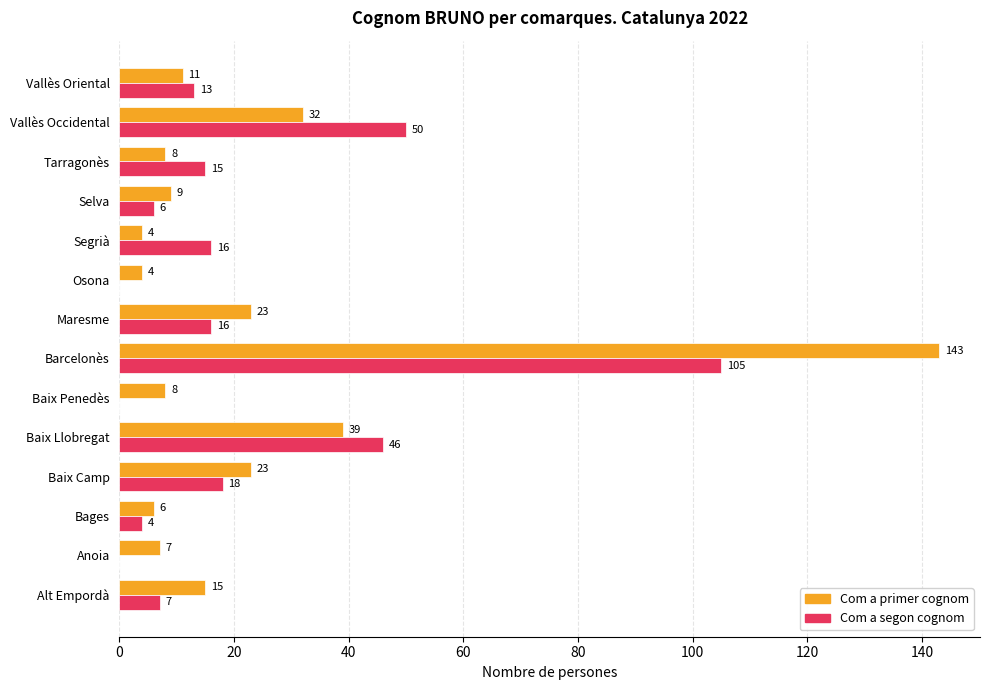

Between Alt Empordà and Anoia, which series saw the biggest shift?

Com a primer cognom